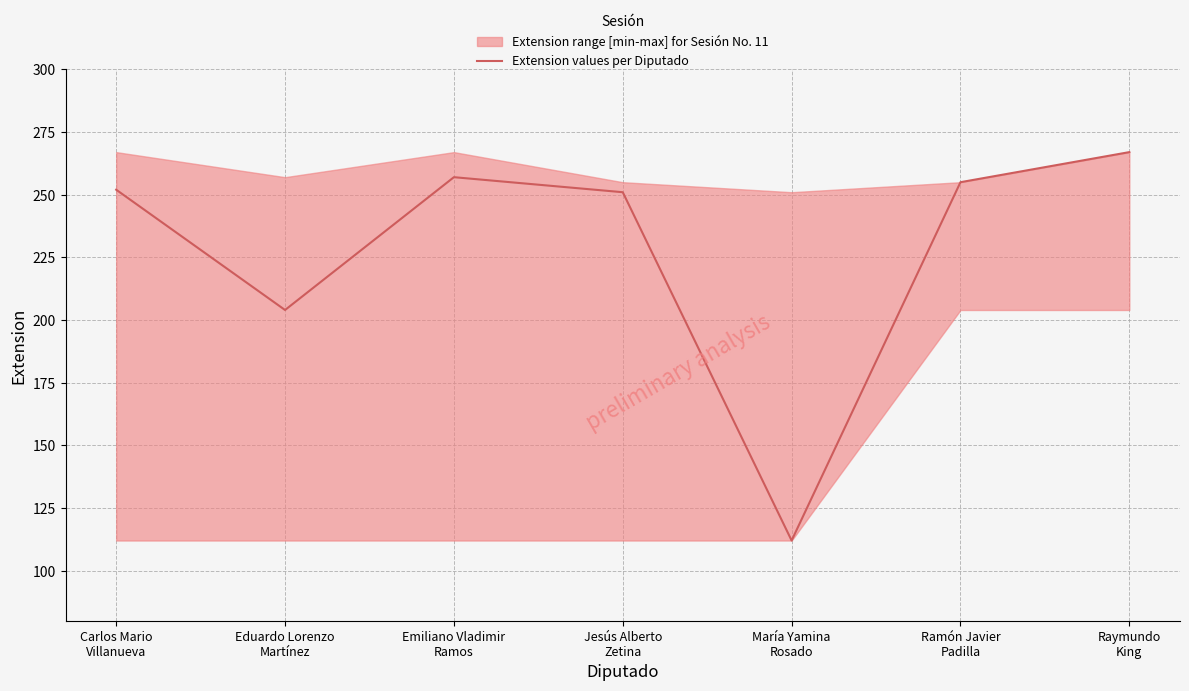

What is the difference between the values at Carlos Mario
Villanueva and Eduardo Lorenzo
Martínez?

48